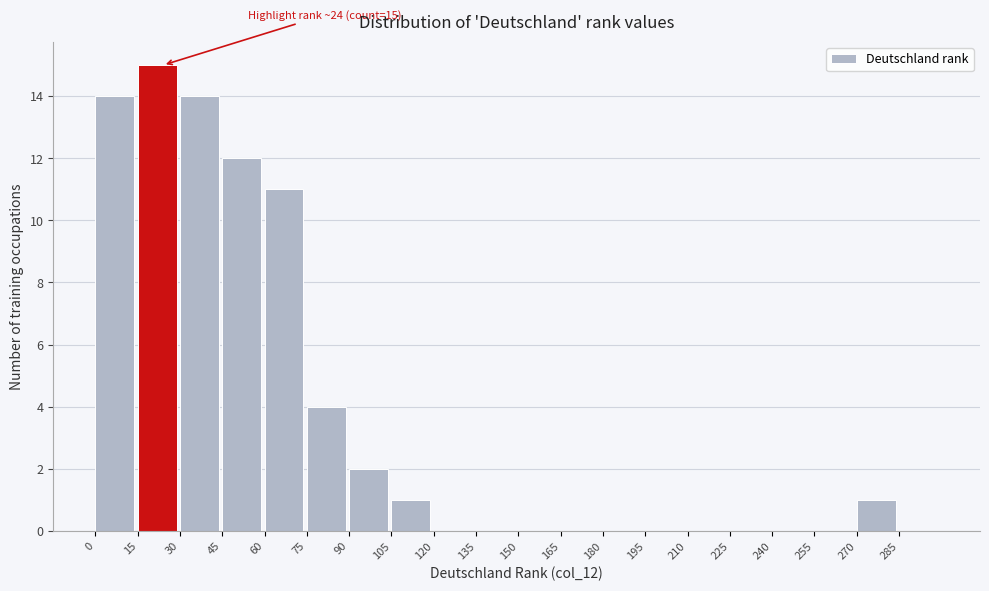

Which range on the x-axis has the tallest bar?

15 to 30